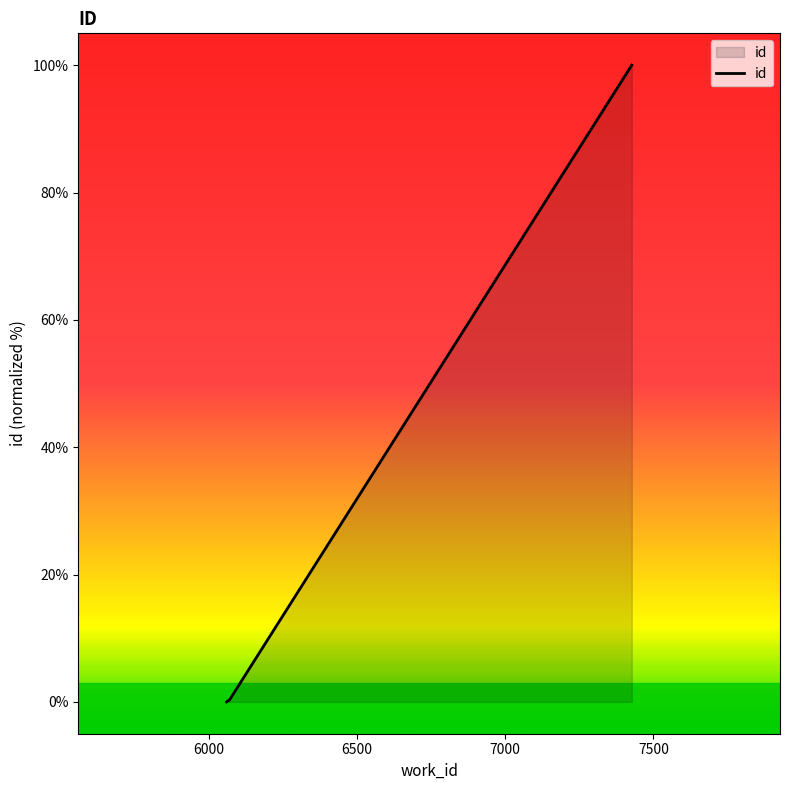

Reading left to right, transcribe all the data shown in this chart.

0.0	0.4	0.4	100.0